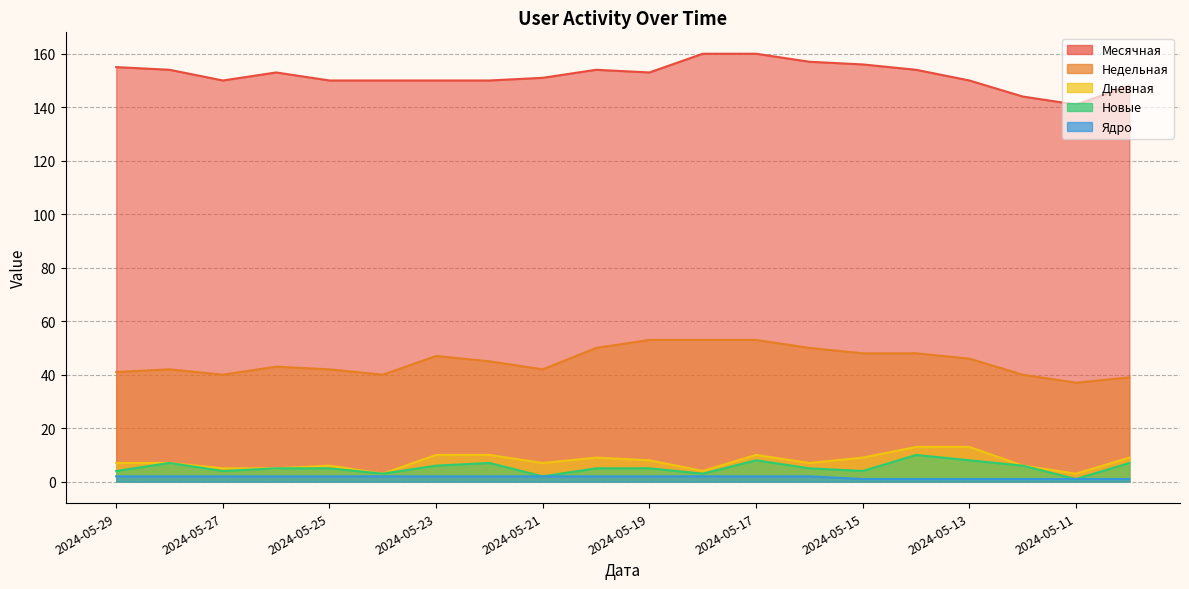

What is the value of the Недельная point at the 13th from the left?

53